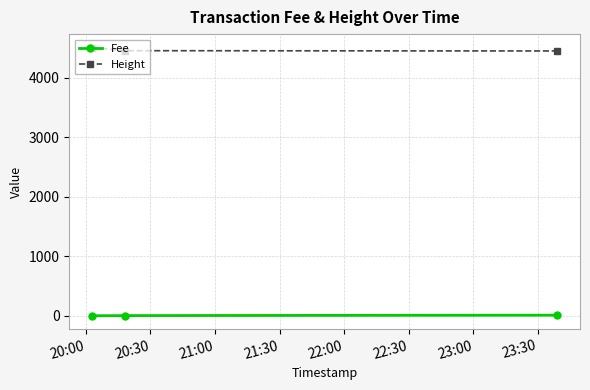

Does the chart display data point markers on the line(s)?

Yes